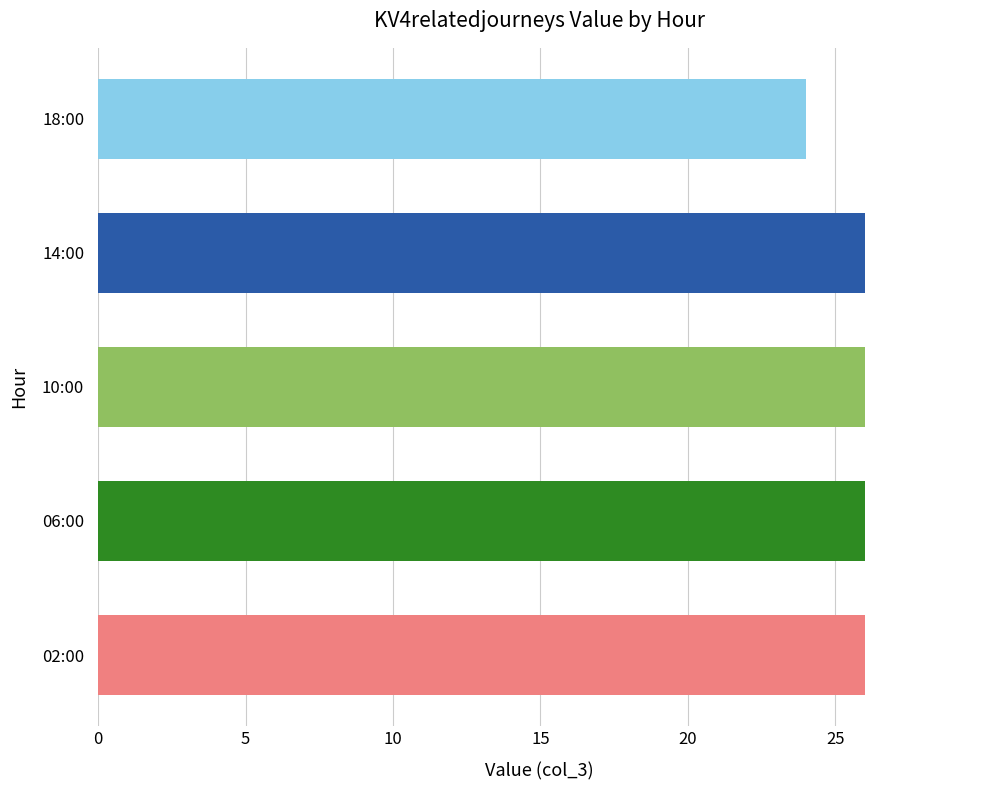

What is the greatest value displayed?

26